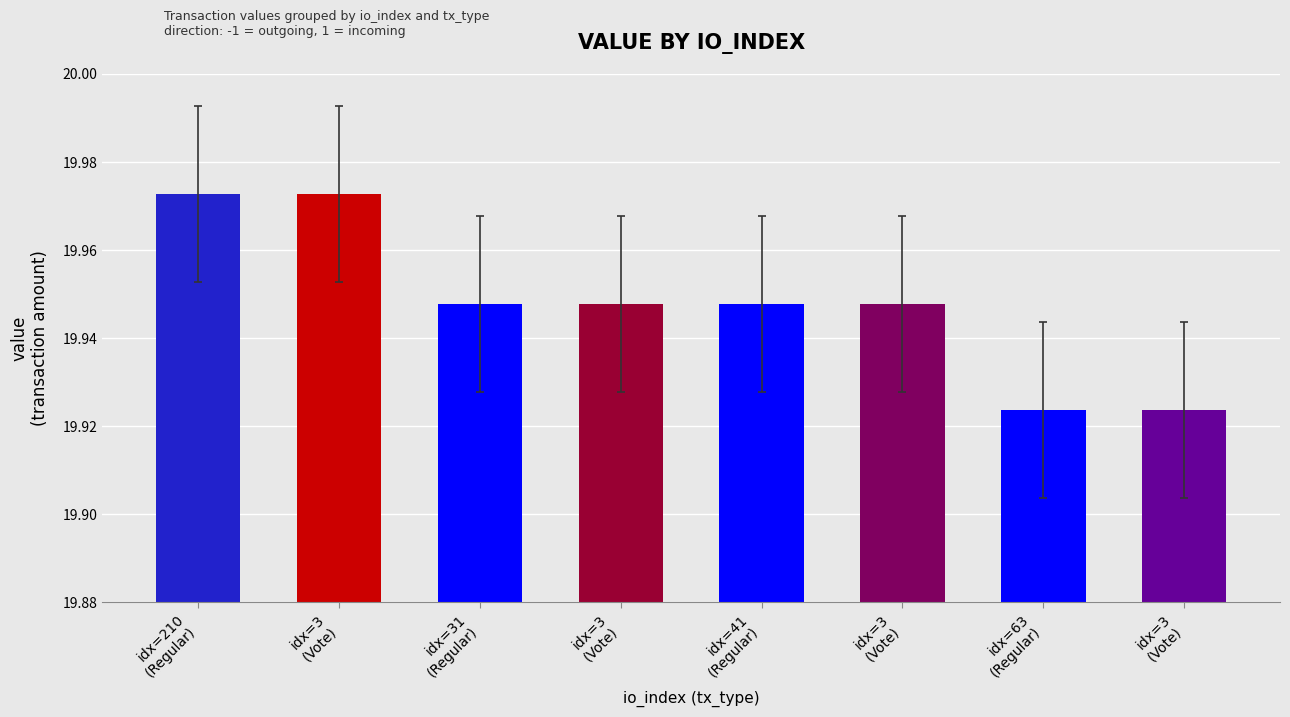

The chart shows a value of 19.9 at idx=3
(Vote). True or false?

True